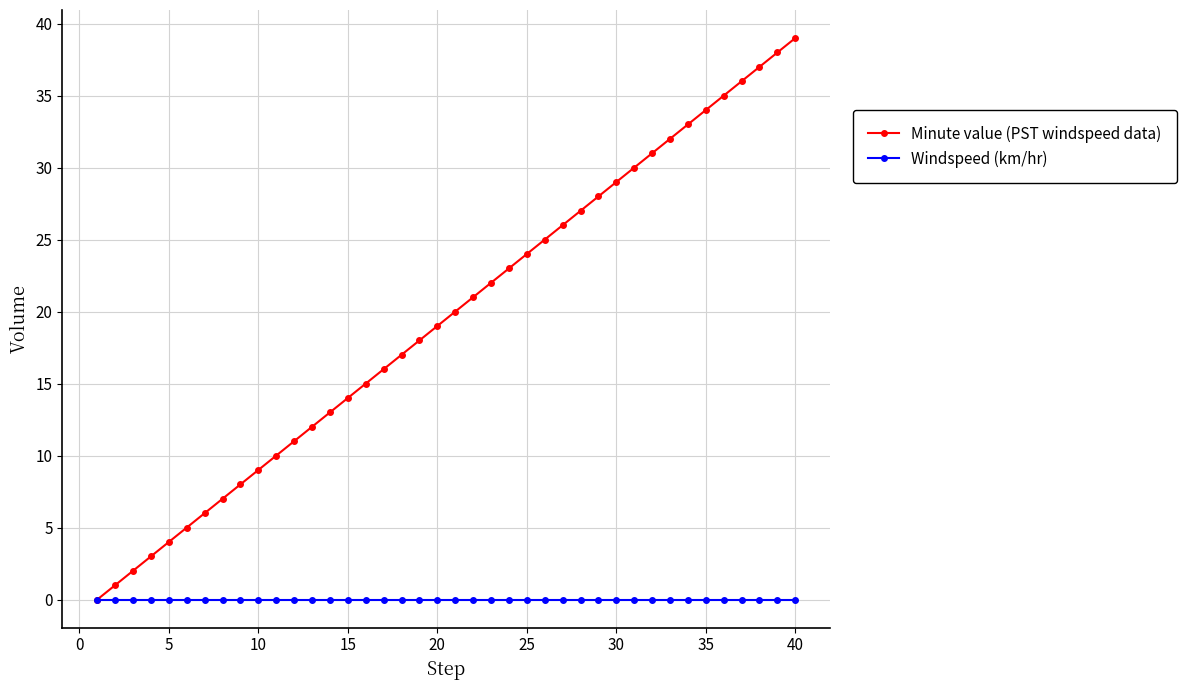

Reading left to right, list all the values displayed in this chart.

Minute value (PST windspeed data): 0	1	2	3	4	5	6	7	8	9	10	11	12	13	14	15	16	17	18	19	20	21	22	23	24	25	26	27	28	29	30	31	32	33	34	35	36	37	38	39
Windspeed (km/hr): 0	0	0	0	0	0	0	0	0	0	0	0	0	0	0	0	0	0	0	0	0	0	0	0	0	0	0	0	0	0	0	0	0	0	0	0	0	0	0	0